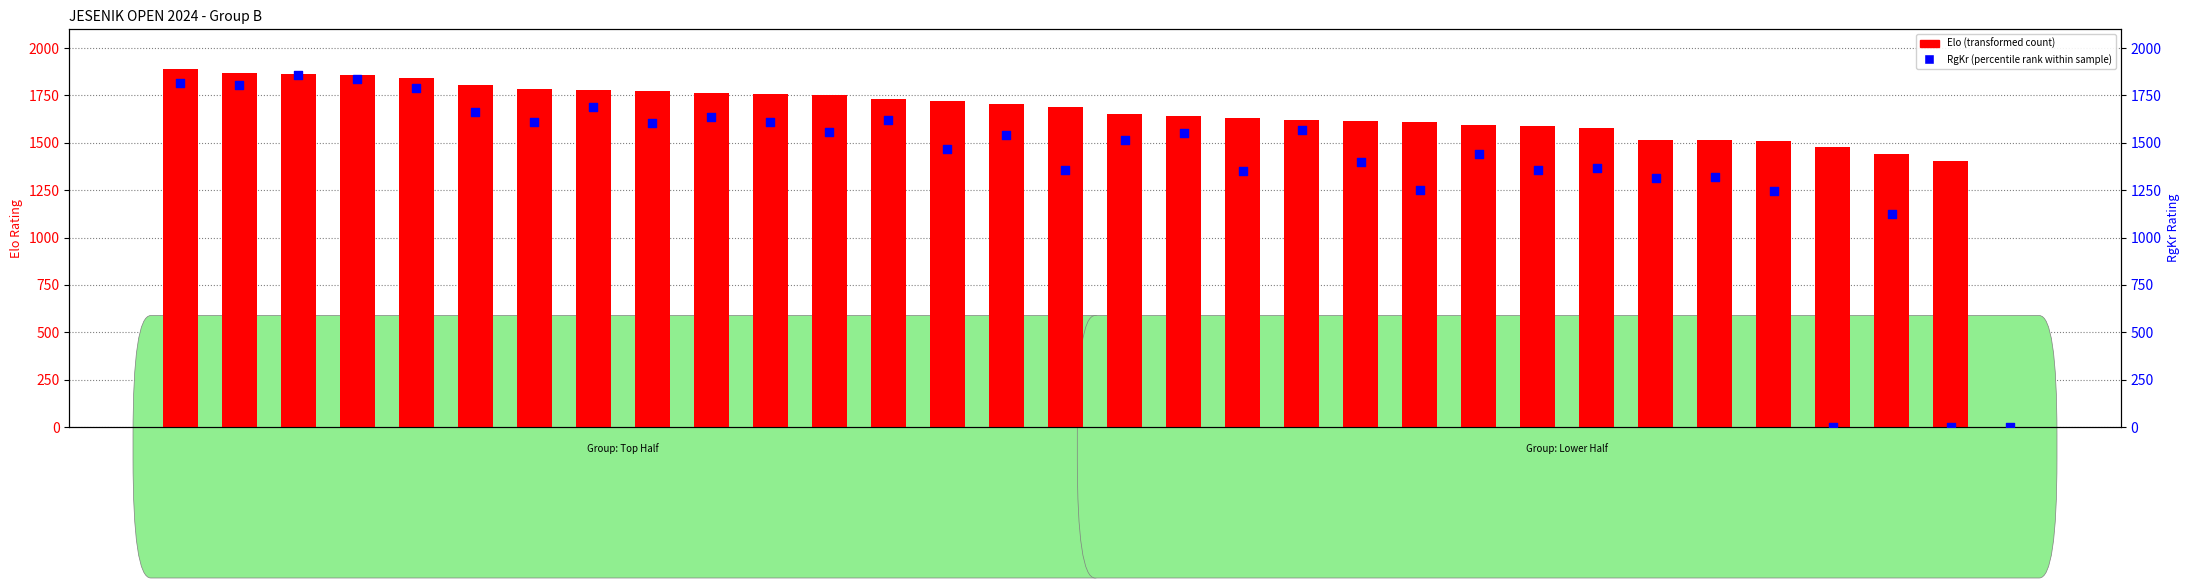

Which series has the largest Y range (max minus min)?

Elo